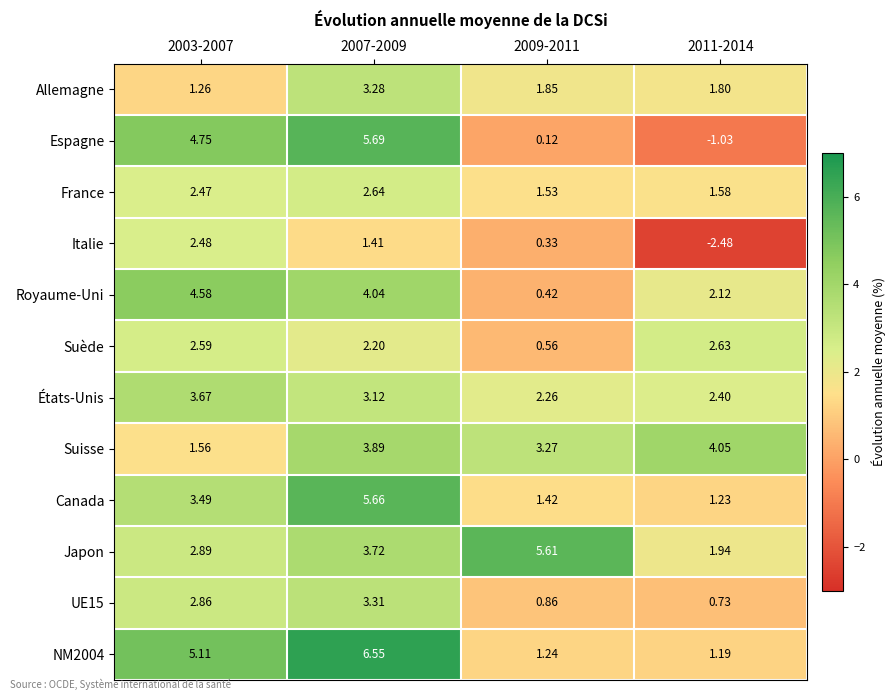

Which label corresponds to the smallest value in the chart?

2011-2014